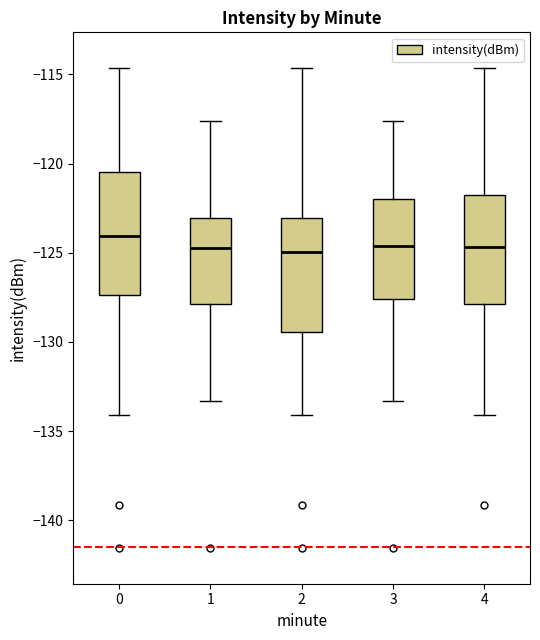

Reading left to right, read every box against the y-axis: the position of its median line, the range the box covers, and the ends of its whiskers. The values are not printed on the chart, so give them approximately, as read against the axis.

0: median -124.0, box -127.5 to -120.5, whiskers -134.0 to -114.5
1: median -124.5, box -128.0 to -123.0, whiskers -133.5 to -117.5
2: median -125.0, box -129.5 to -123.0, whiskers -134.0 to -114.5
3: median -124.5, box -127.5 to -122.0, whiskers -133.5 to -117.5
4: median -124.5, box -128.0 to -122.0, whiskers -134.0 to -114.5